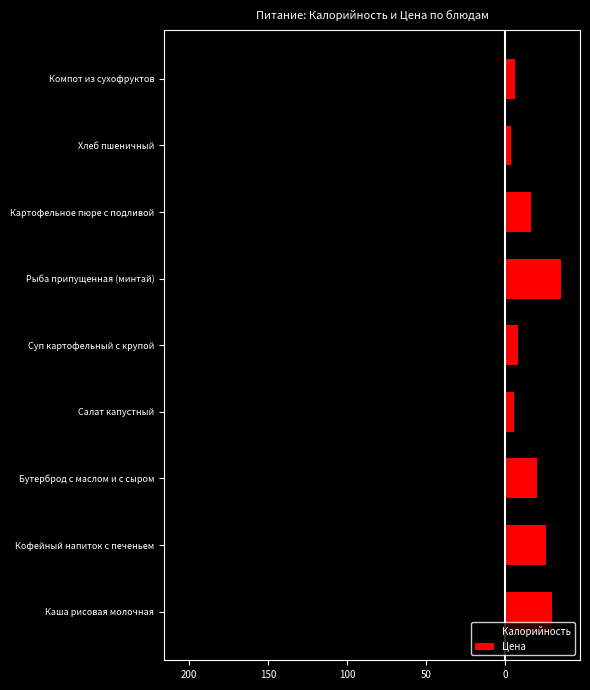

Is it true that Калорийность equals -95.0 at Картофельное пюре с подливой?

False